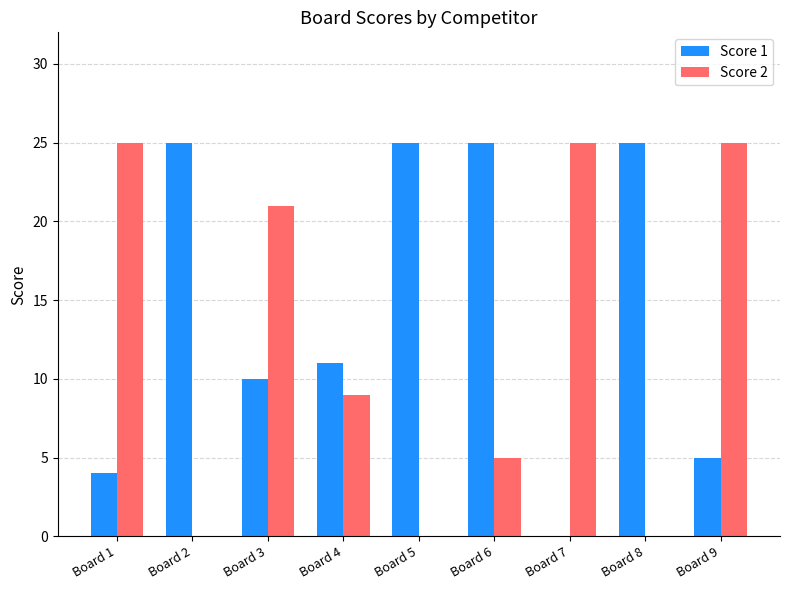

What is the difference between the Score 2 values at Board 7 and Board 4?

16